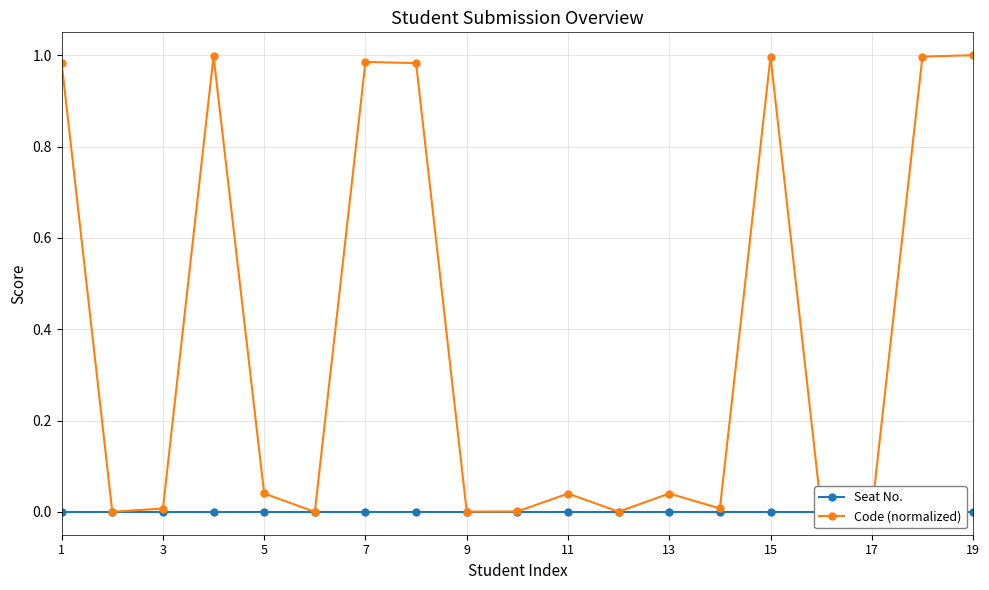

True or false: Seat No. and Code (normalized) cross at least once.

False